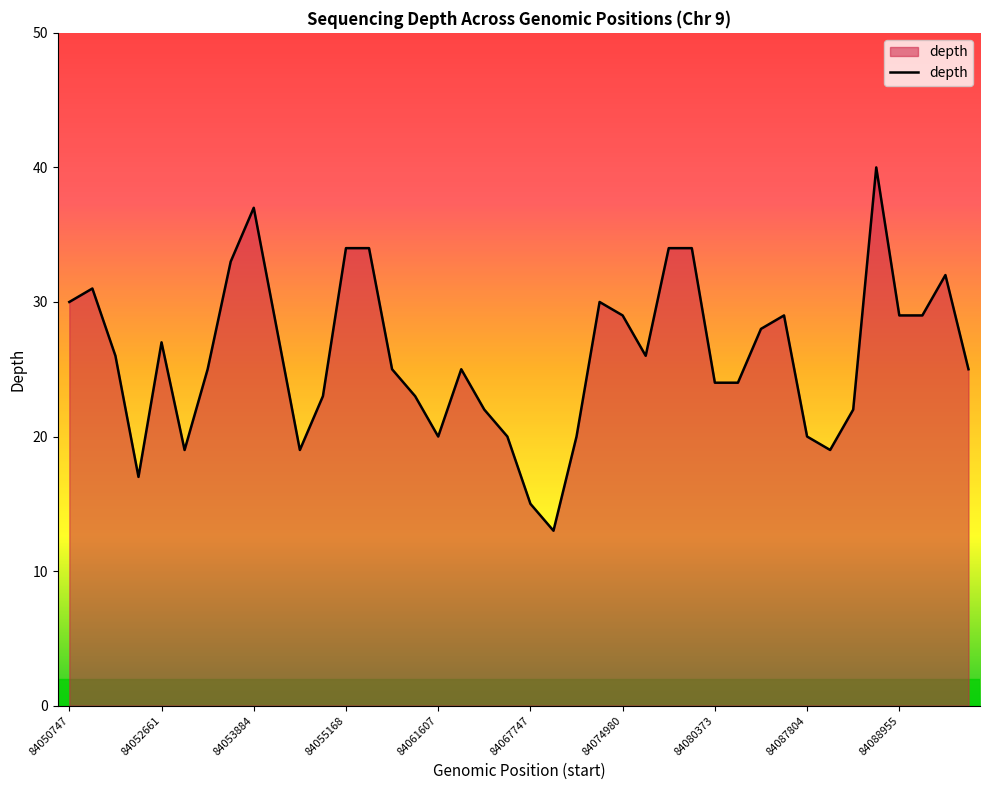

What is the smallest value displayed?

13